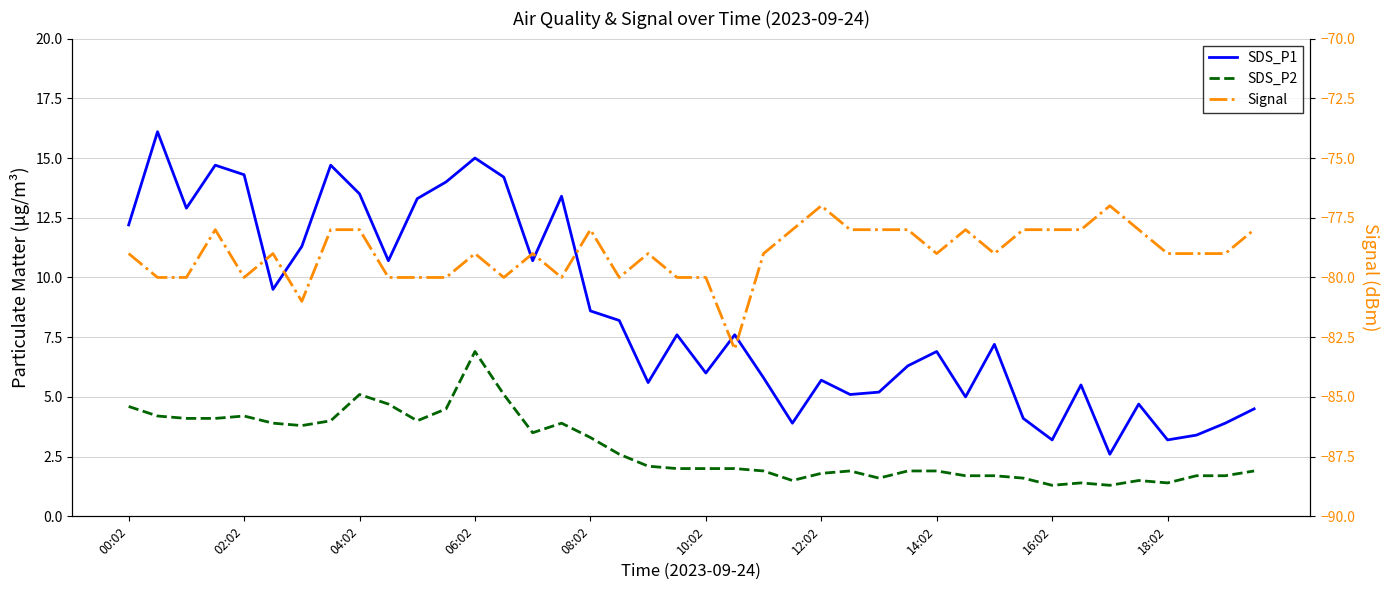

List the series in order of their peak value, highest first.

SDS_P1, SDS_P2, Signal